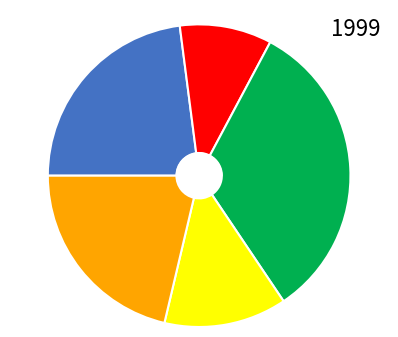

Does any single category account for the majority?

No